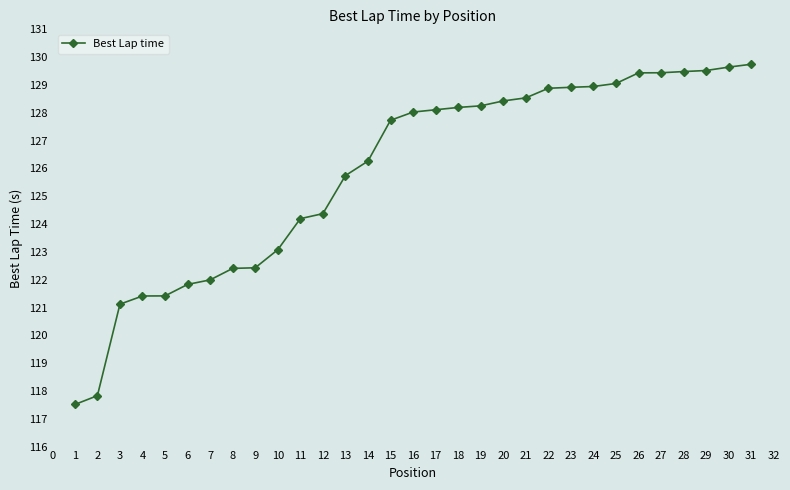

The chart shows a value of 87.5 at 25. True or false?

False